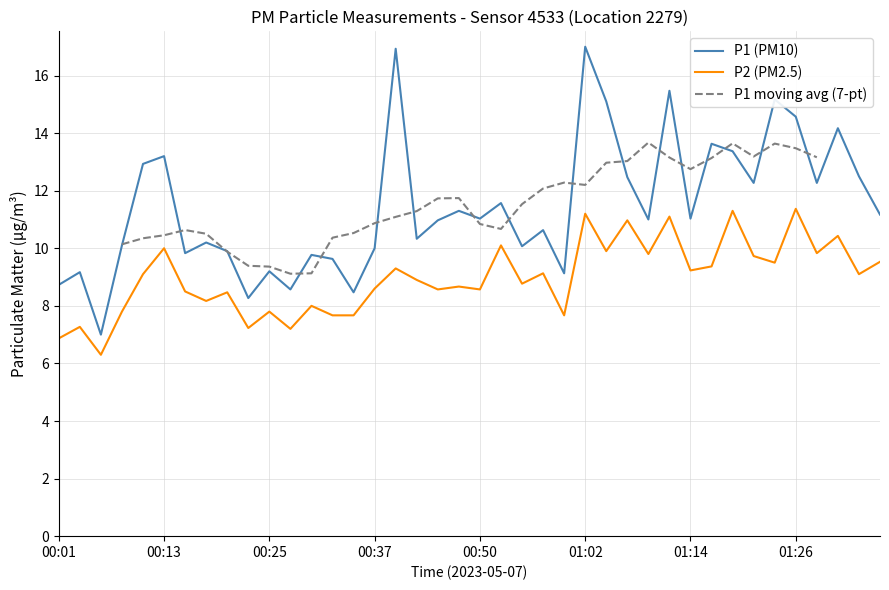

Is the value of P2 at 01:21 greater than the value of P1 at 01:02?

No